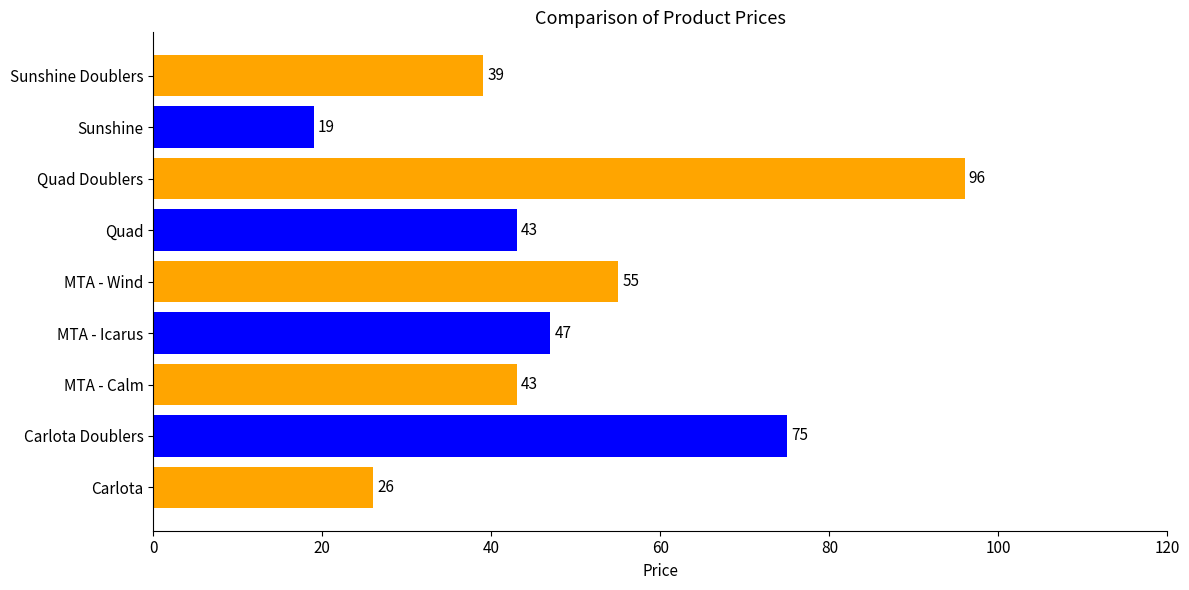

What is the greatest value displayed?

96